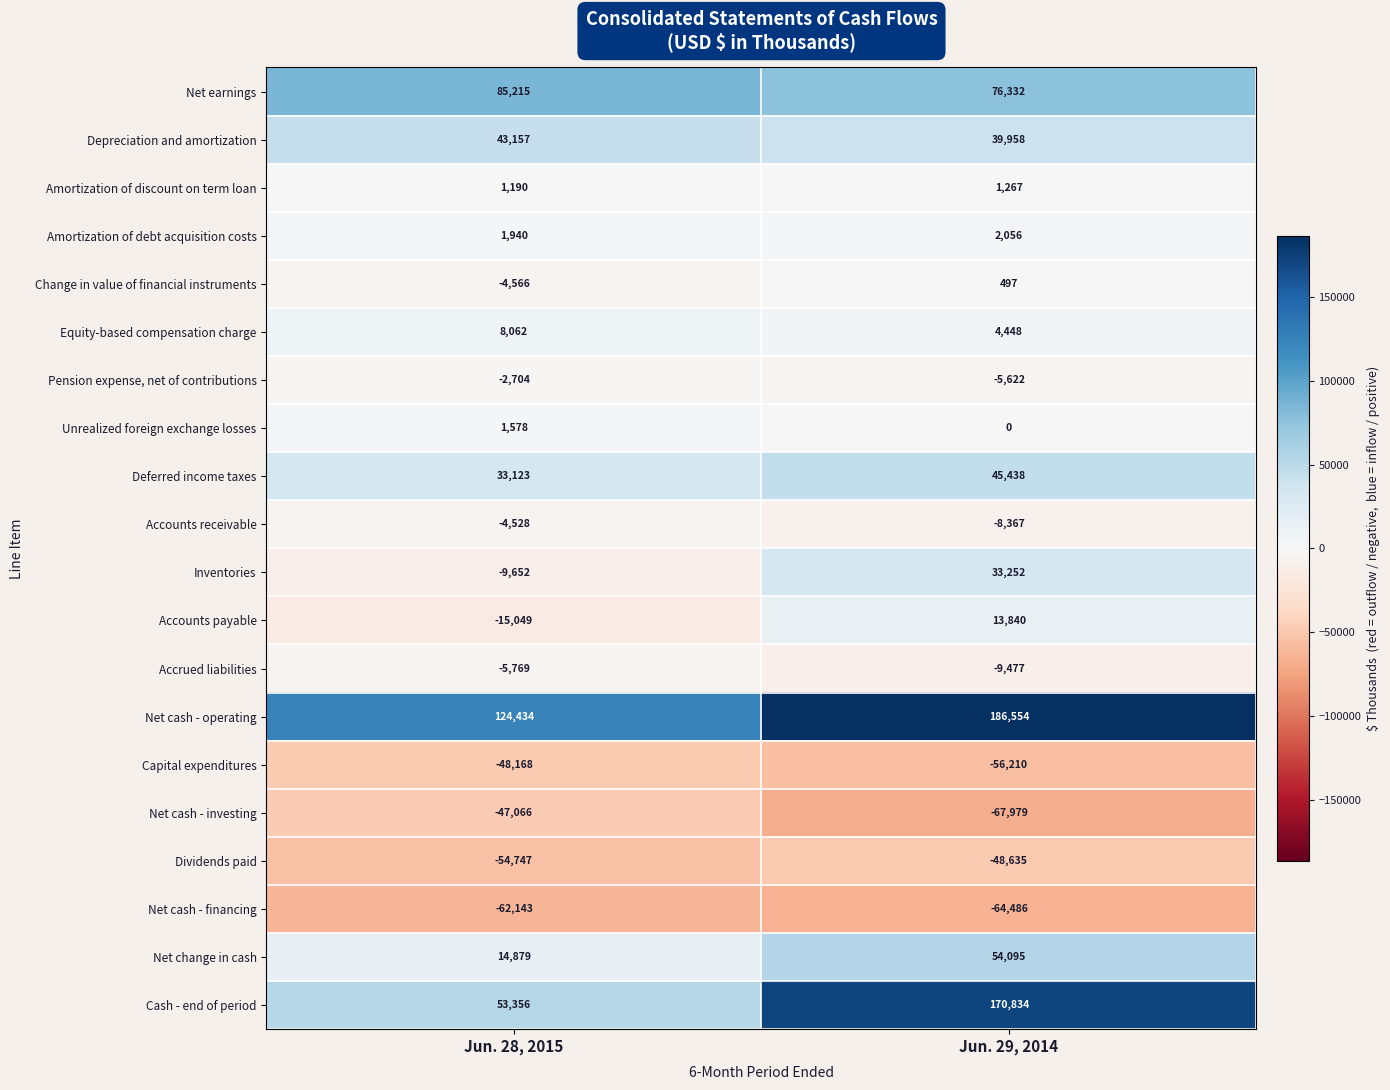

The Depreciation and amortization series shows 68412 at Jun. 29, 2014. True or false?

False